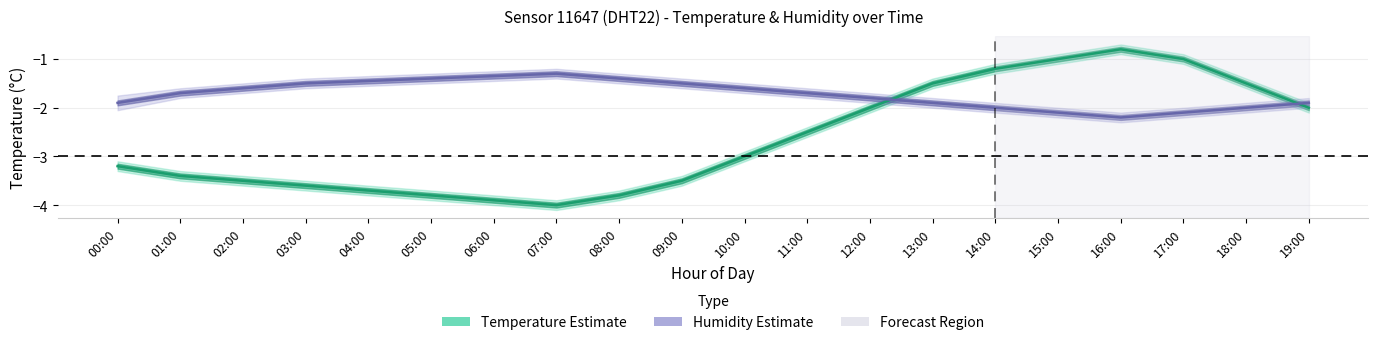

The Temperature (°C) series shows -2.0 at 12:00. True or false?

True